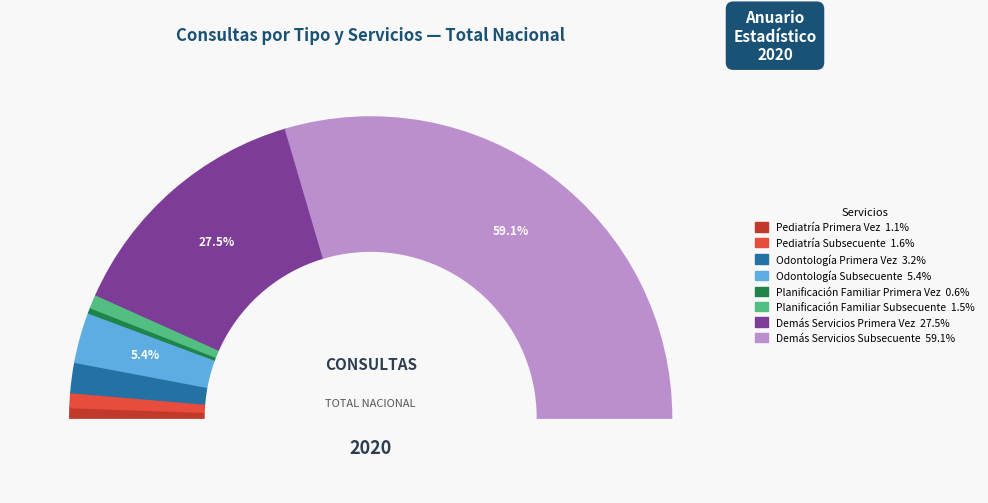

Is it true that Demás Servicios Primera Vez is 42% of the pie?

False